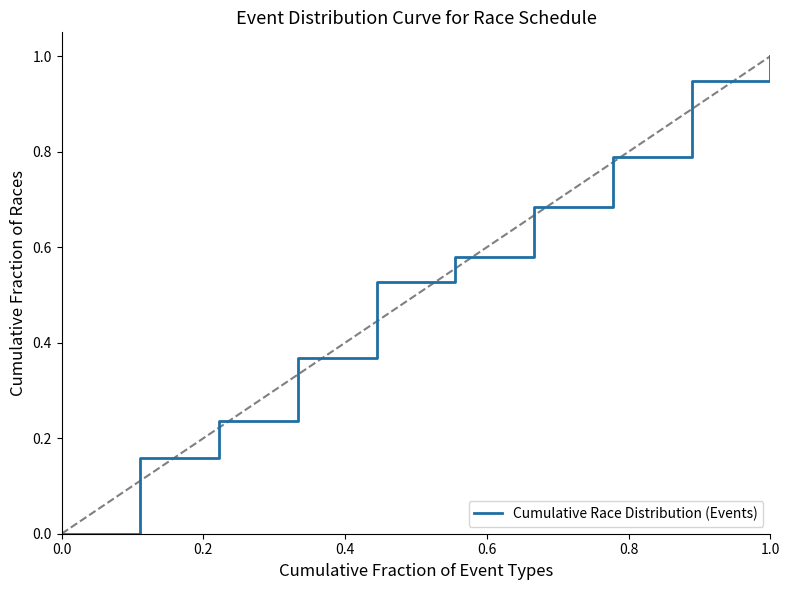

What is the difference between the maximum and minimum values?

1.0